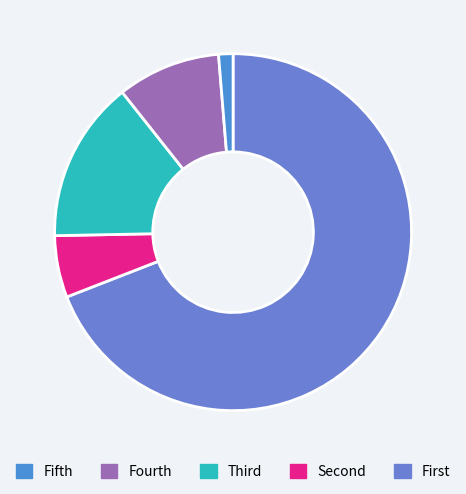

How many slices are in this pie chart?

5